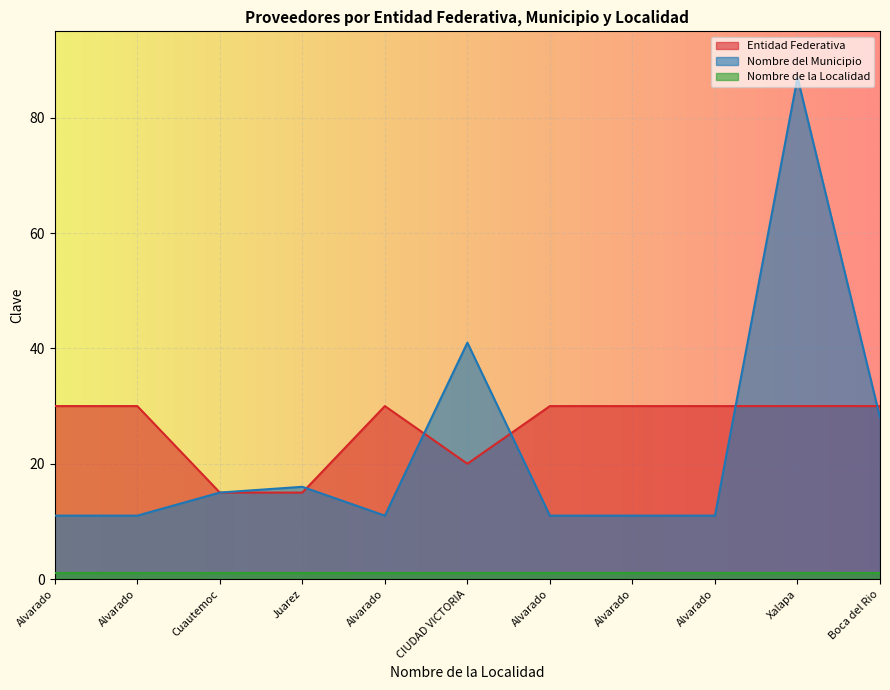

What are all the series names shown in the legend?

Entidad Federativa, Nombre del Municipio, Nombre de la Localidad